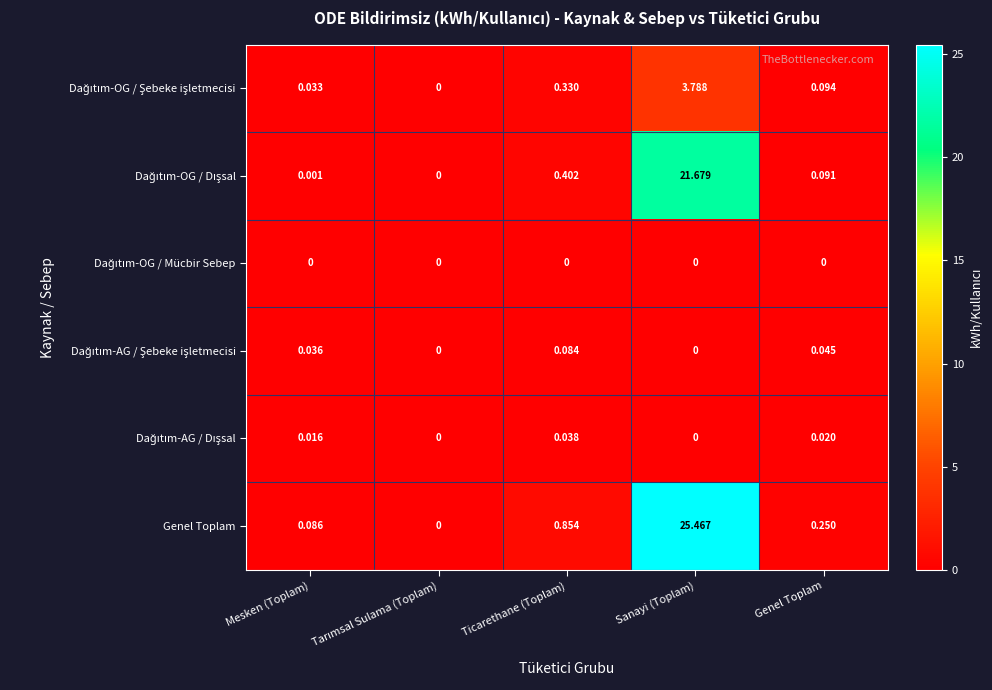

At how many categories does at least one series exceed 12?

1